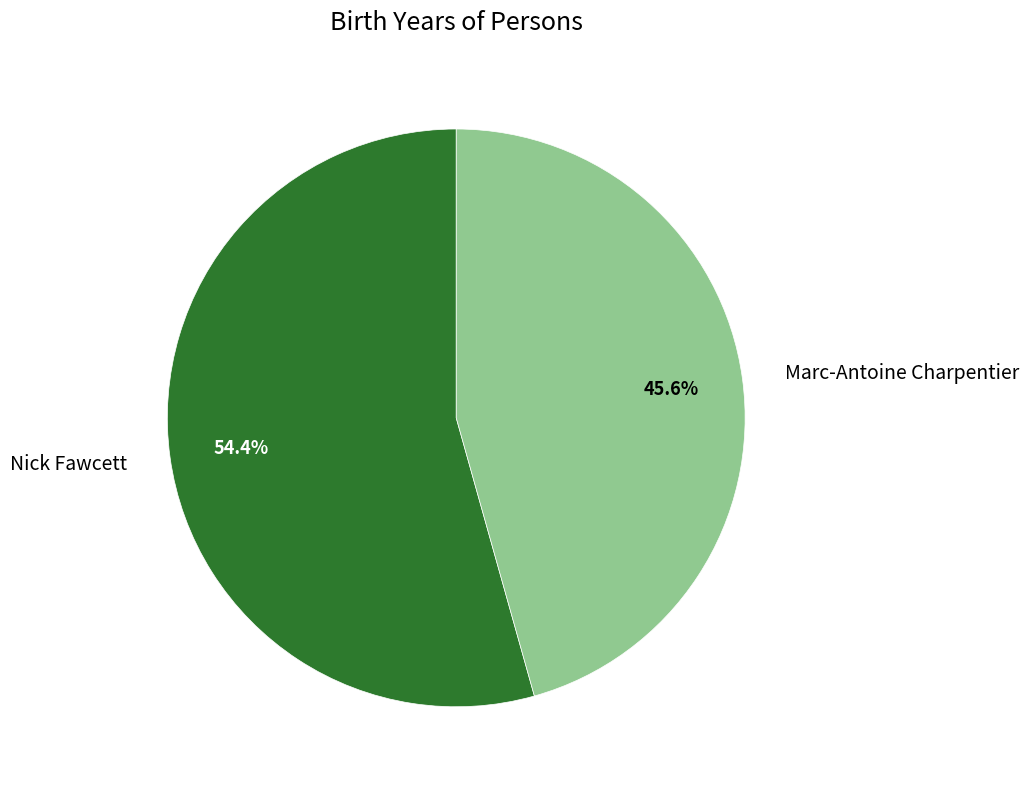

Is the sum of Marc-Antoine Charpentier and Nick Fawcett greater than half?

Yes